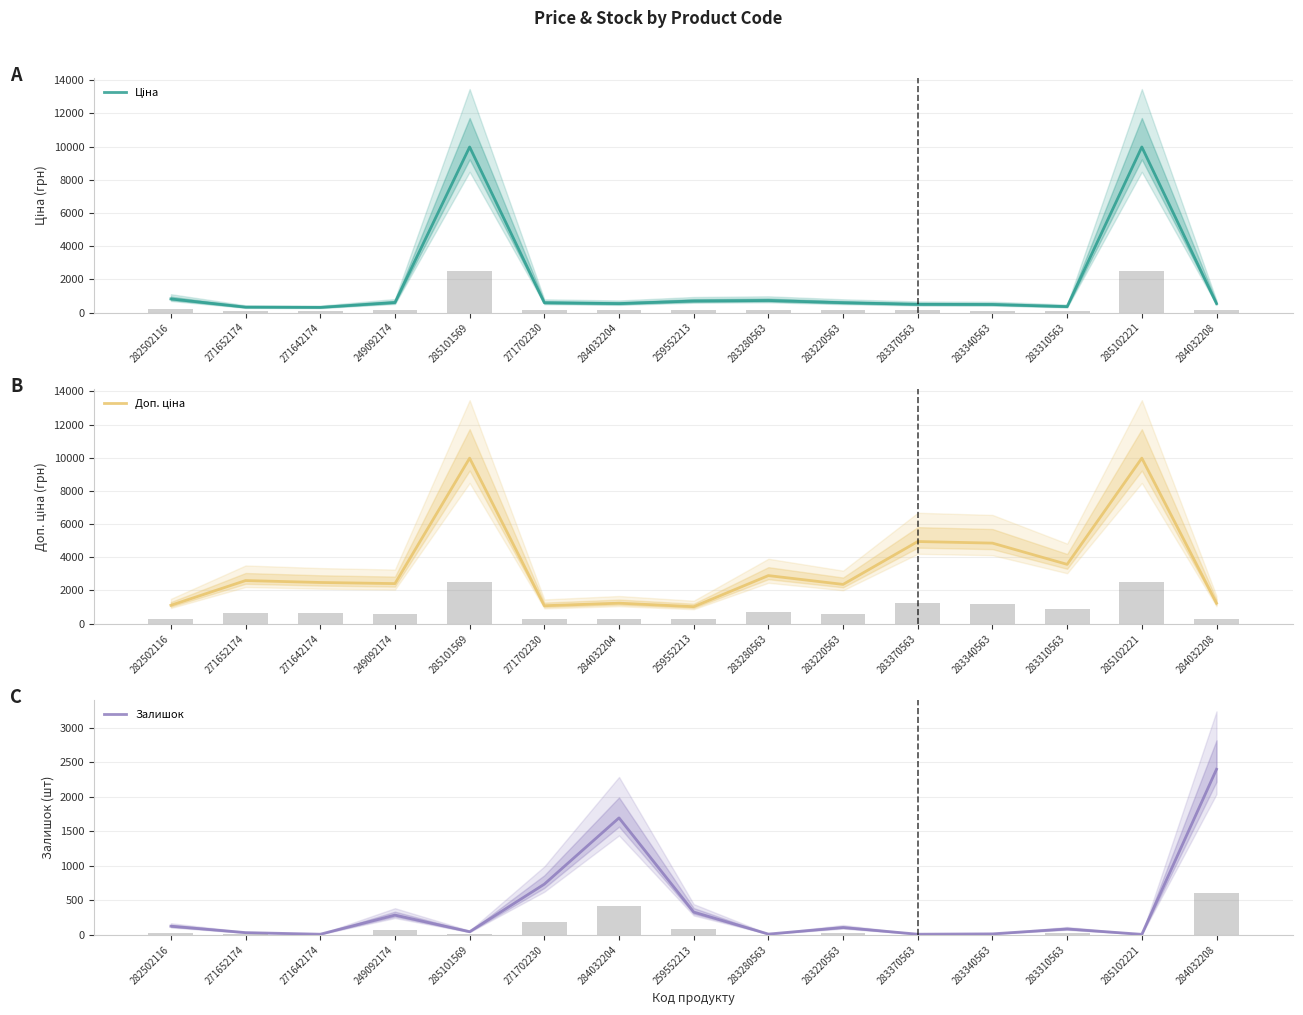

Which series has the largest total across all categories?

Доп. ціна